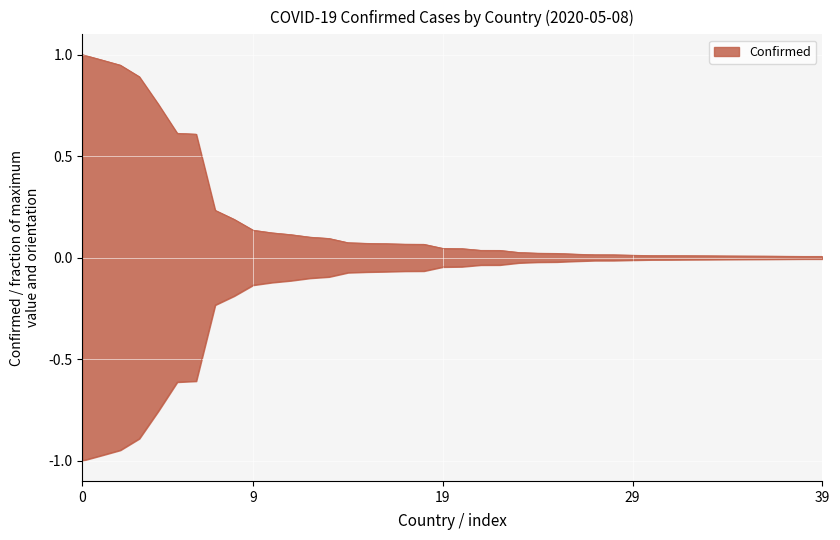

The value at Russia is 0.3. True or false?

False